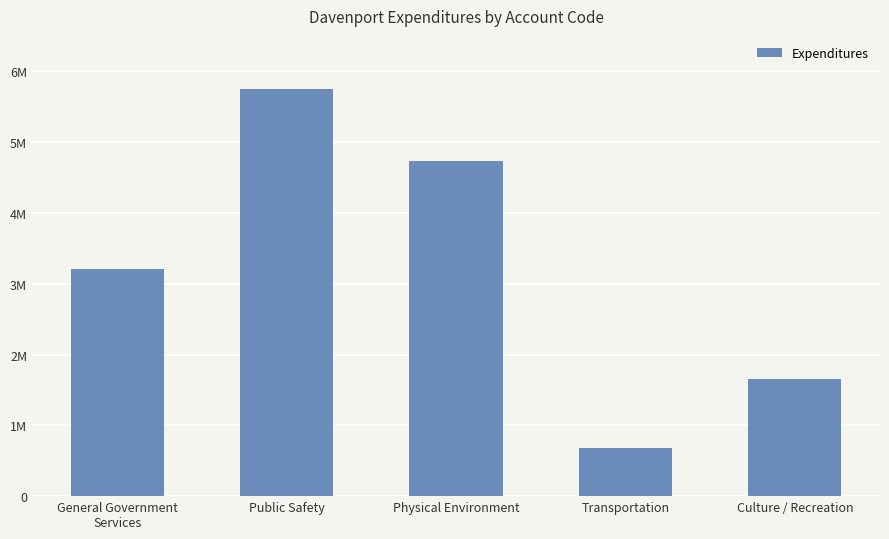

At which label is the value closest to 3220363?

General Government
Services